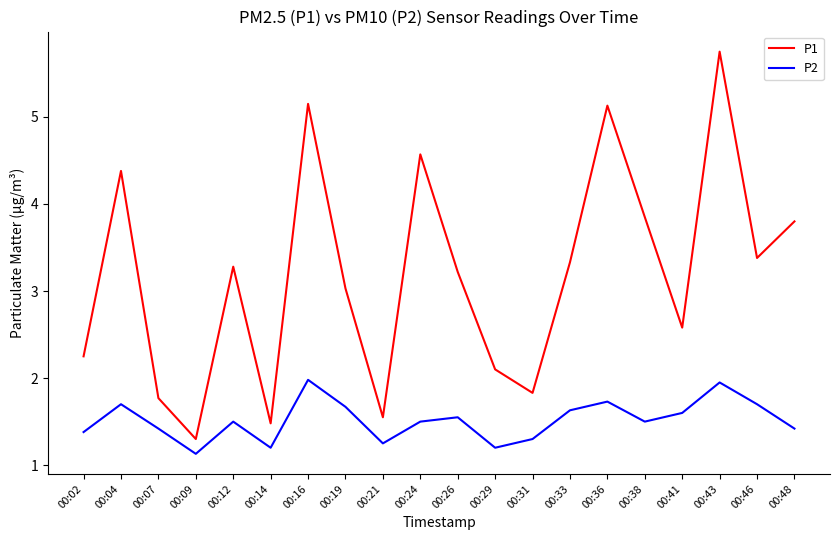

Count the number of data series in this chart.

2